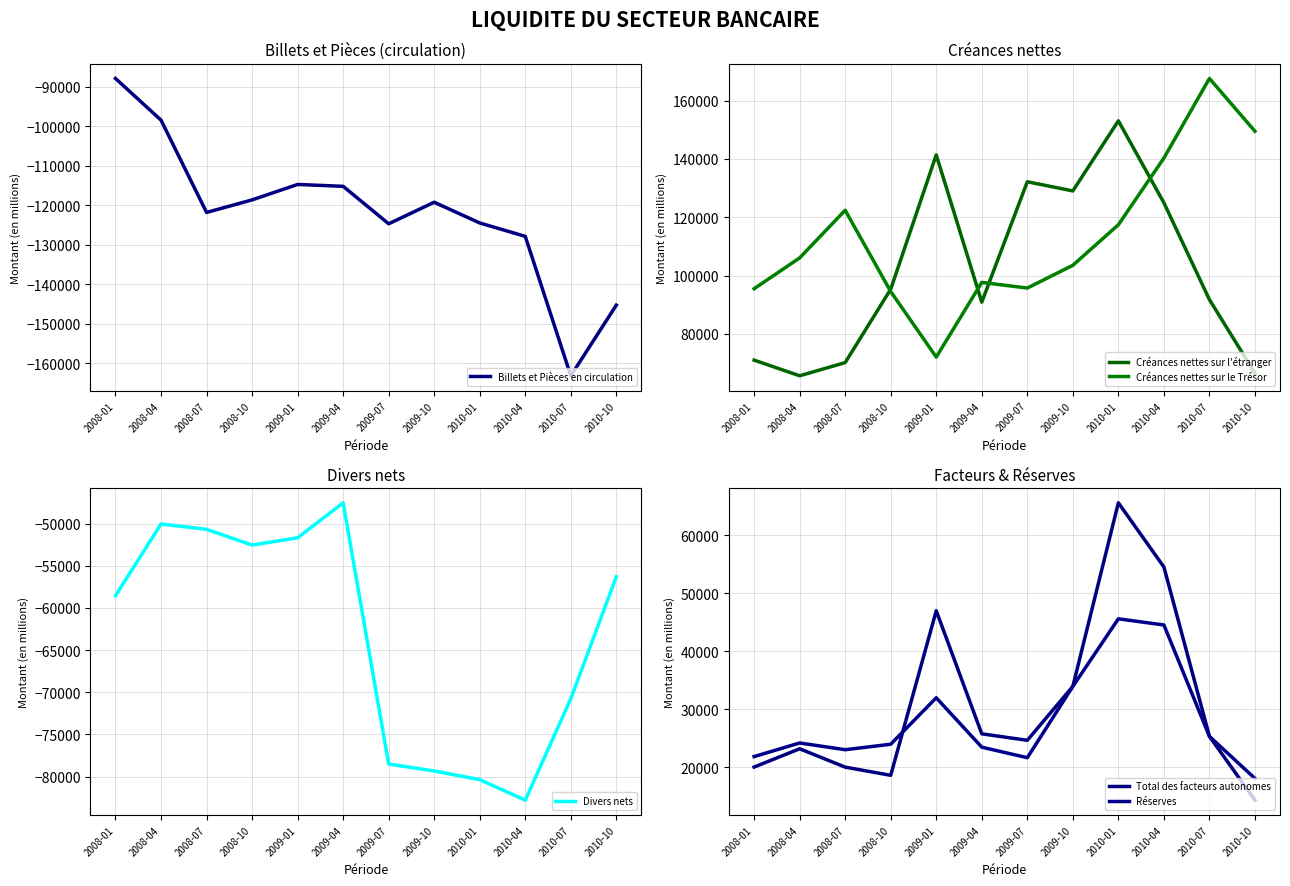

True or false: Total des facteurs autonomes has more than 2 interior local peaks.

True